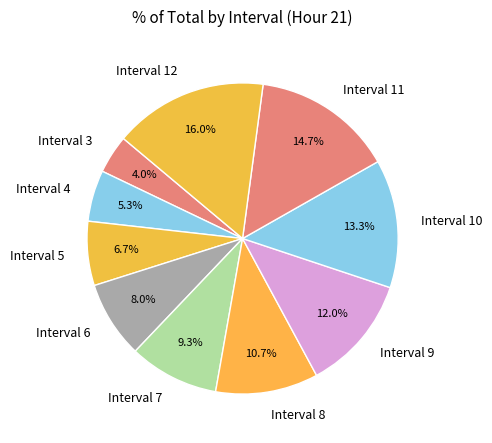

True or false: Interval 9 accounts for 12% of the total.

True